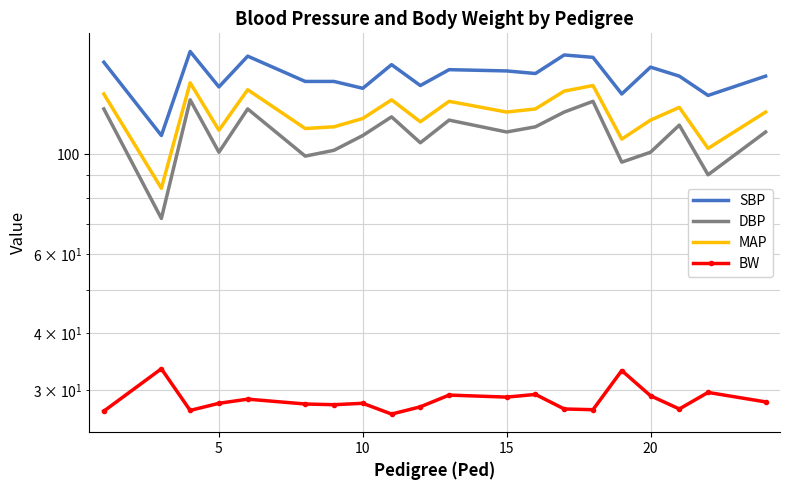

True or false: MAP and DBP cross at least once.

False